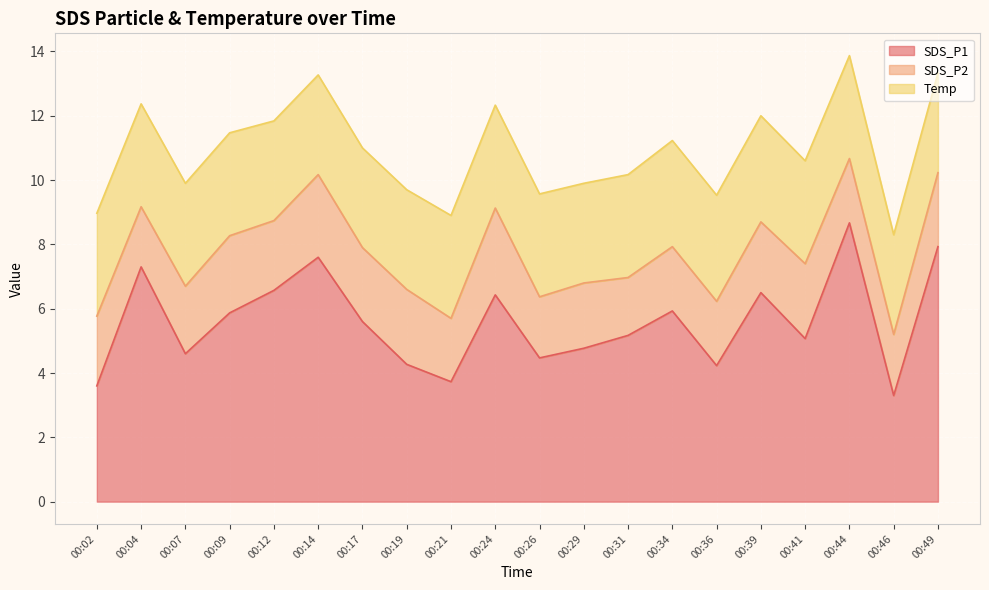

Reading left to right, extract all data points from this chart.

SDS_P1: 3.6	7.3	4.6	5.9	6.6	7.6	5.6	4.3	3.7	6.4	4.5	4.8	5.2	5.9	4.2	6.5	5.1	8.7	3.3	7.9
SDS_P2: 2.2	1.9	2.1	2.4	2.2	2.6	2.3	2.3	2.0	2.7	1.9	2.0	1.8	2.0	2.0	2.2	2.3	2.0	1.9	2.3
Temp: 3.2	3.2	3.2	3.2	3.1	3.1	3.1	3.1	3.2	3.2	3.2	3.1	3.2	3.3	3.3	3.3	3.2	3.2	3.1	3.1